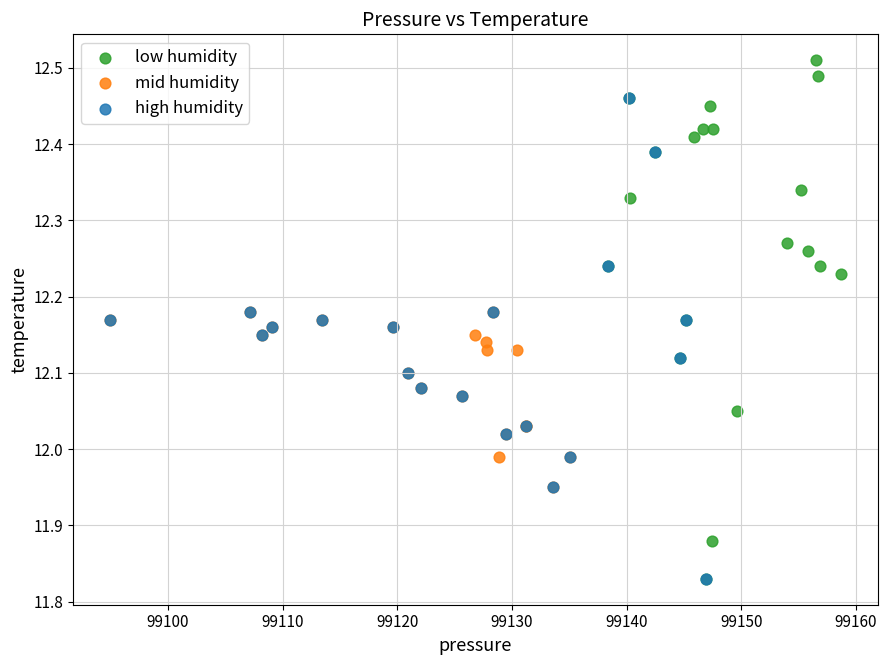

Which series reaches the maximum Y coordinate?

low humidity